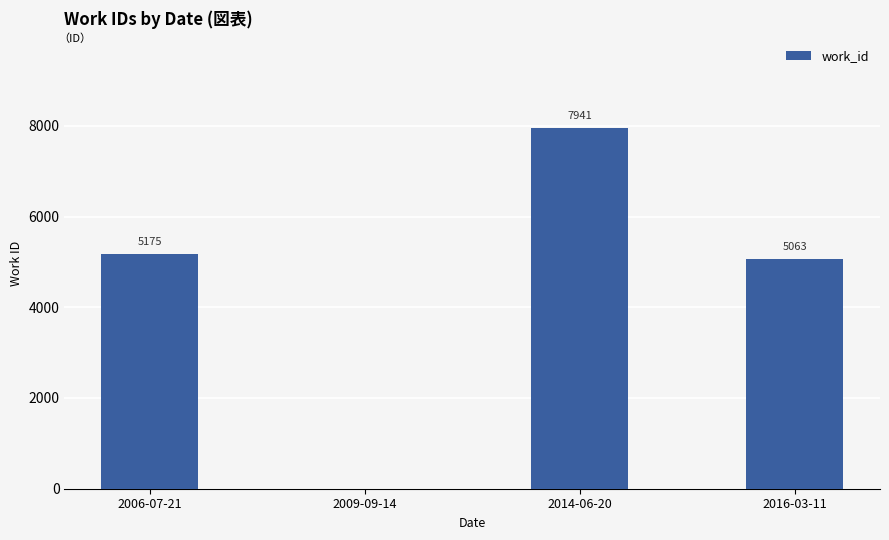

What is the maximum value shown in the chart?

7941